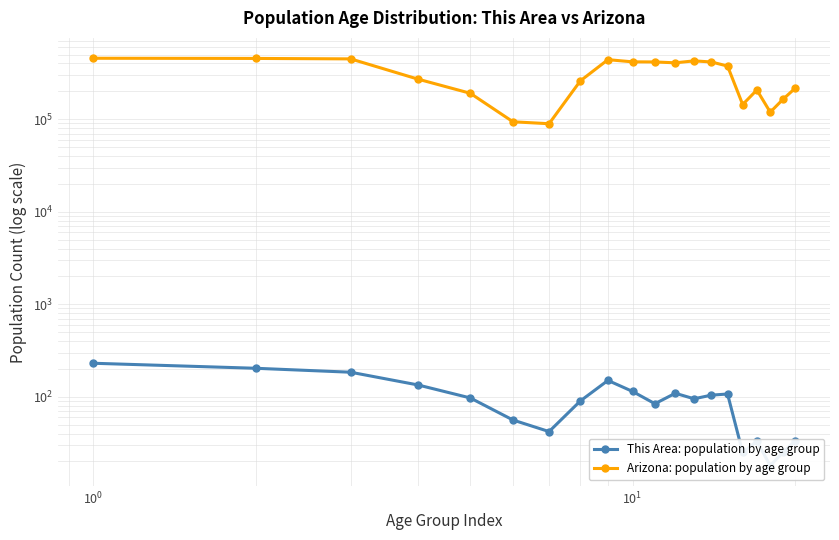

Reading right to left, list all the values displayed in this chart.

This Area: population by age group: 33	25	18	33	25	107	104	95	109	84	114	150	90	42	56	97	134	184	203	230
Arizona: population by age group: 215026	163764	119102	206868	144092	375268	415524	427022	406801	415693	416695	439998	259486	89342	93756	190627	270955	448664	453680	455715